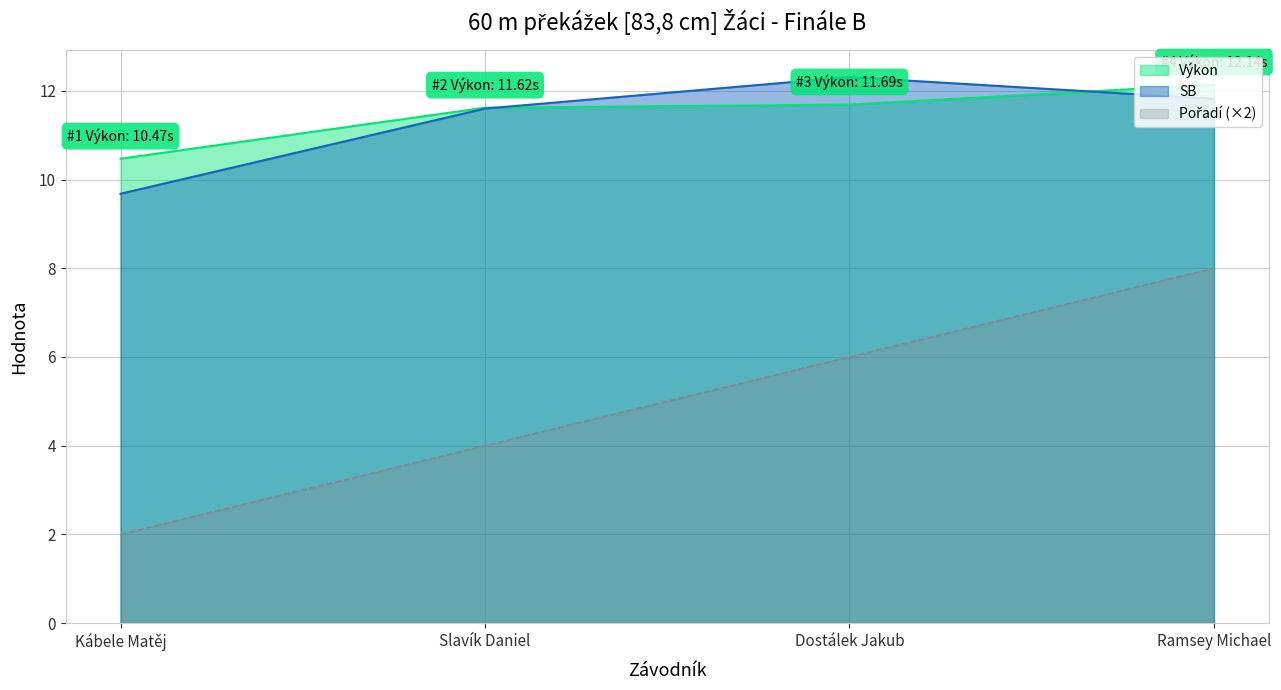

At which label does Pořadí reach its peak?

Ramsey Michael